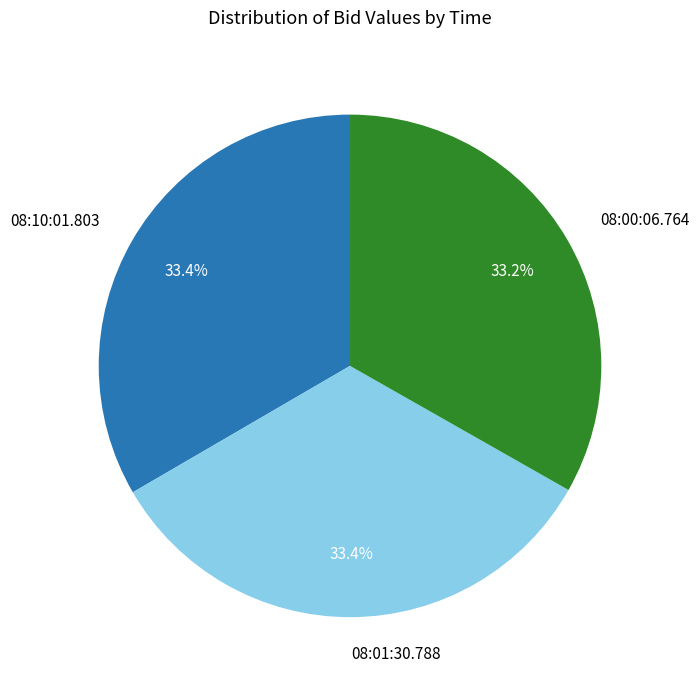

To the nearest percent, what portion does 08:00:06.764 represent?

33%